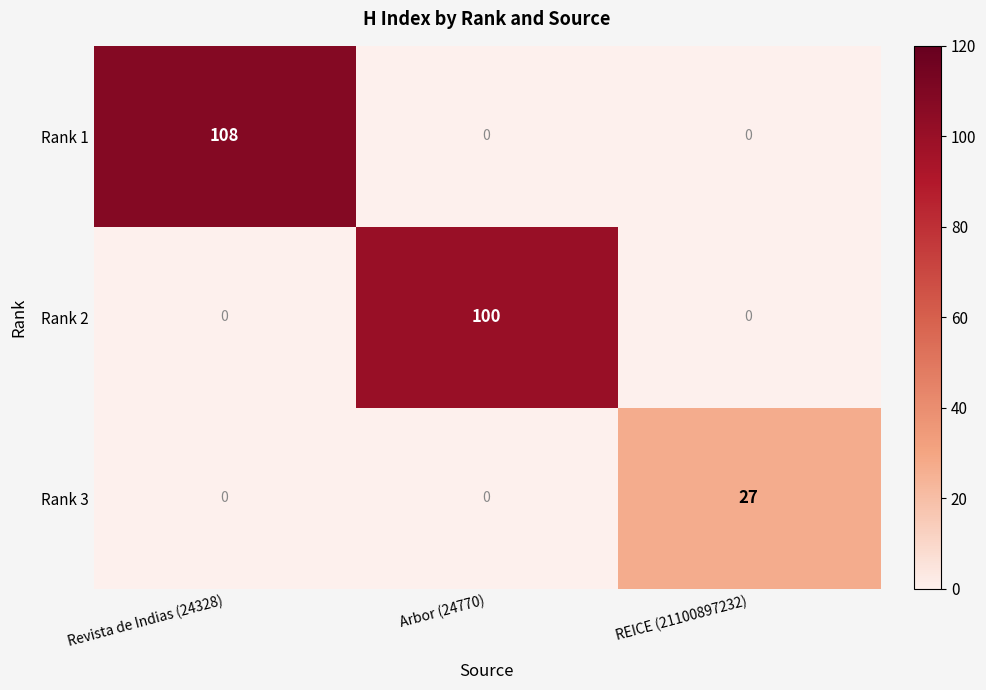

What is the sum of all Rank 3 values?

27